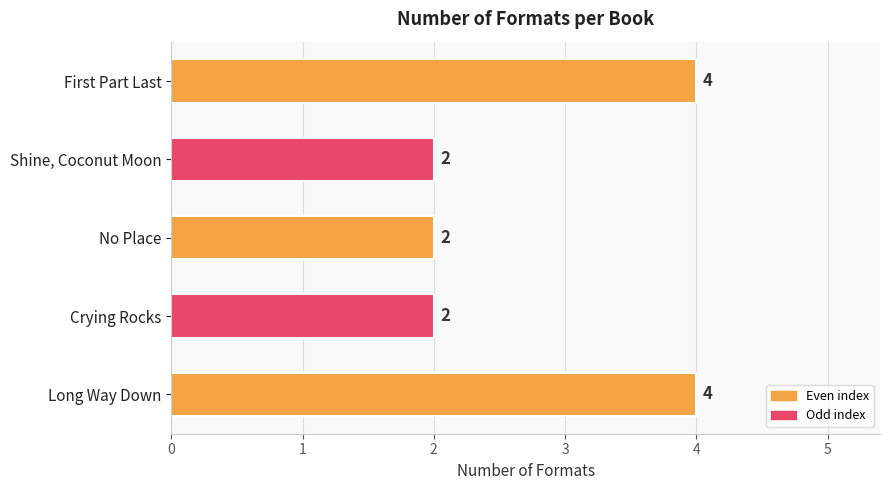

The chart shows a value of 2 at Shine, Coconut Moon. True or false?

True